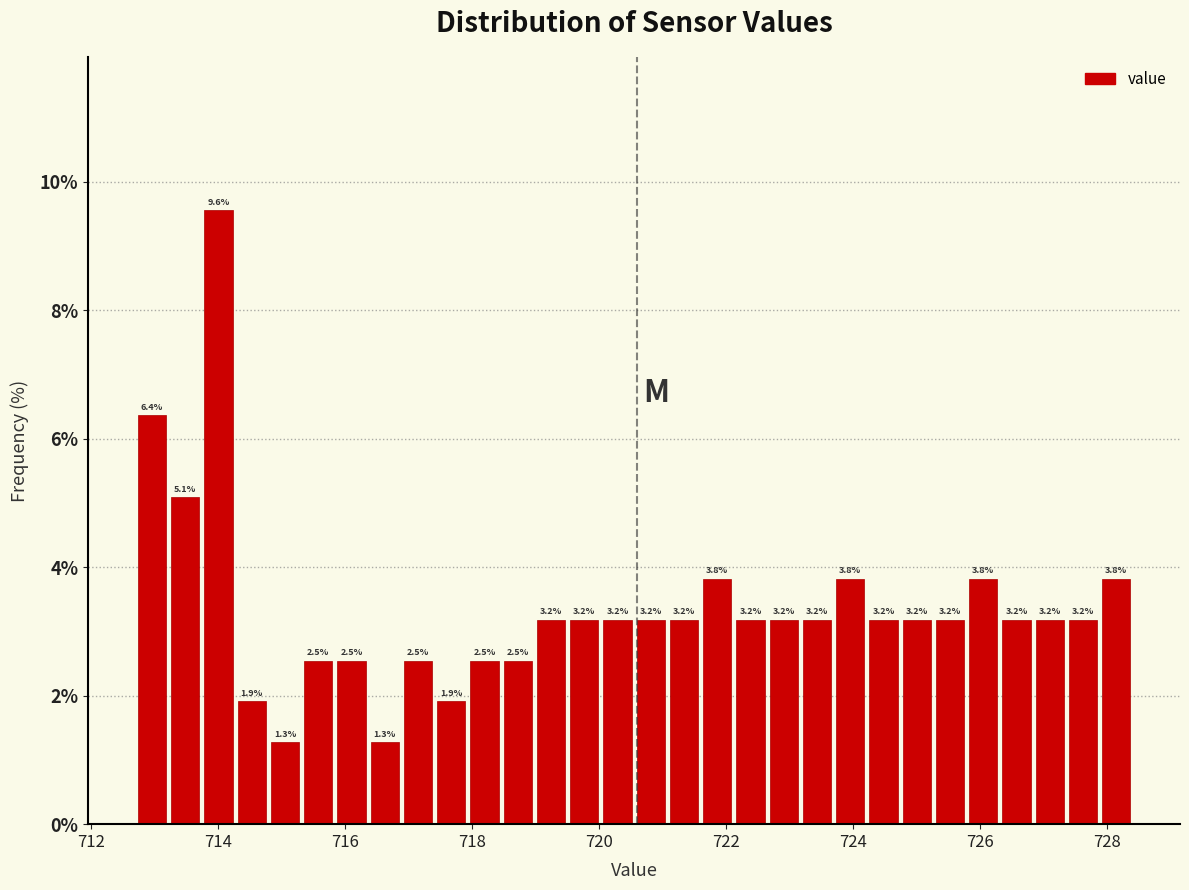

Around what value on the x-axis is the tallest bar? Give the approximate position of its centre, as read against the axis.

714.0